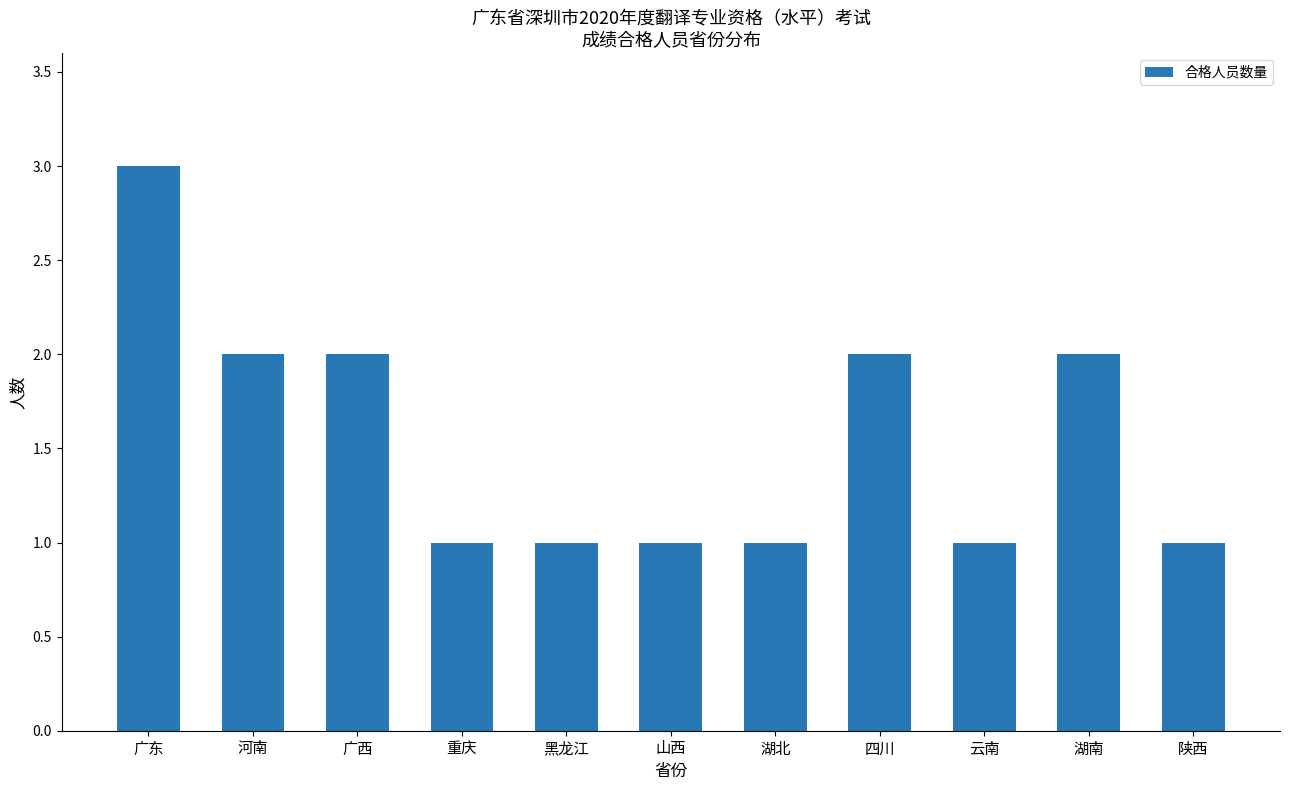

What is the label of the 9th bar from the left?

云南